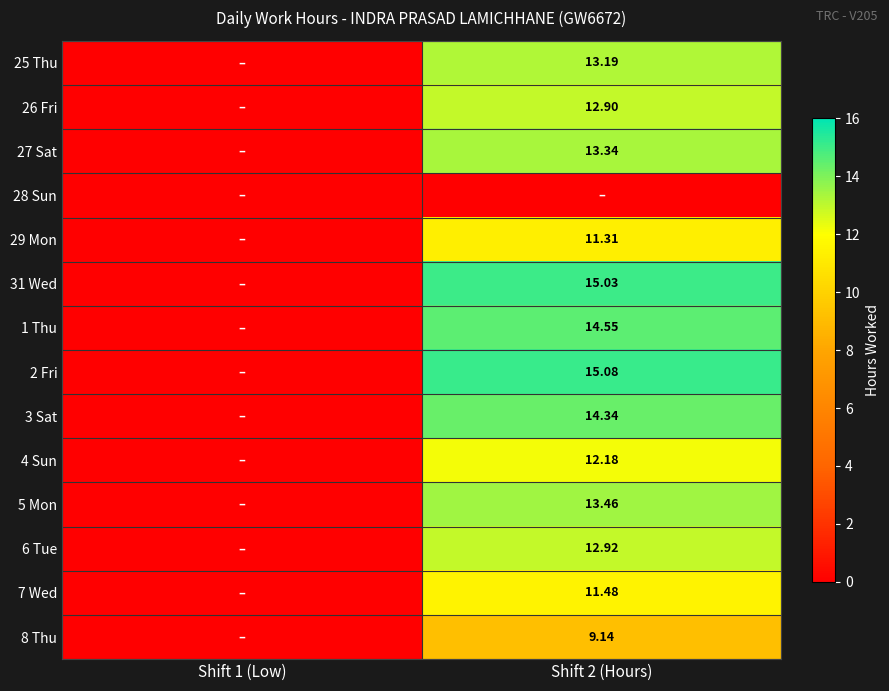

What is the total value across all series at Shift 2 (Hours)?

168.9